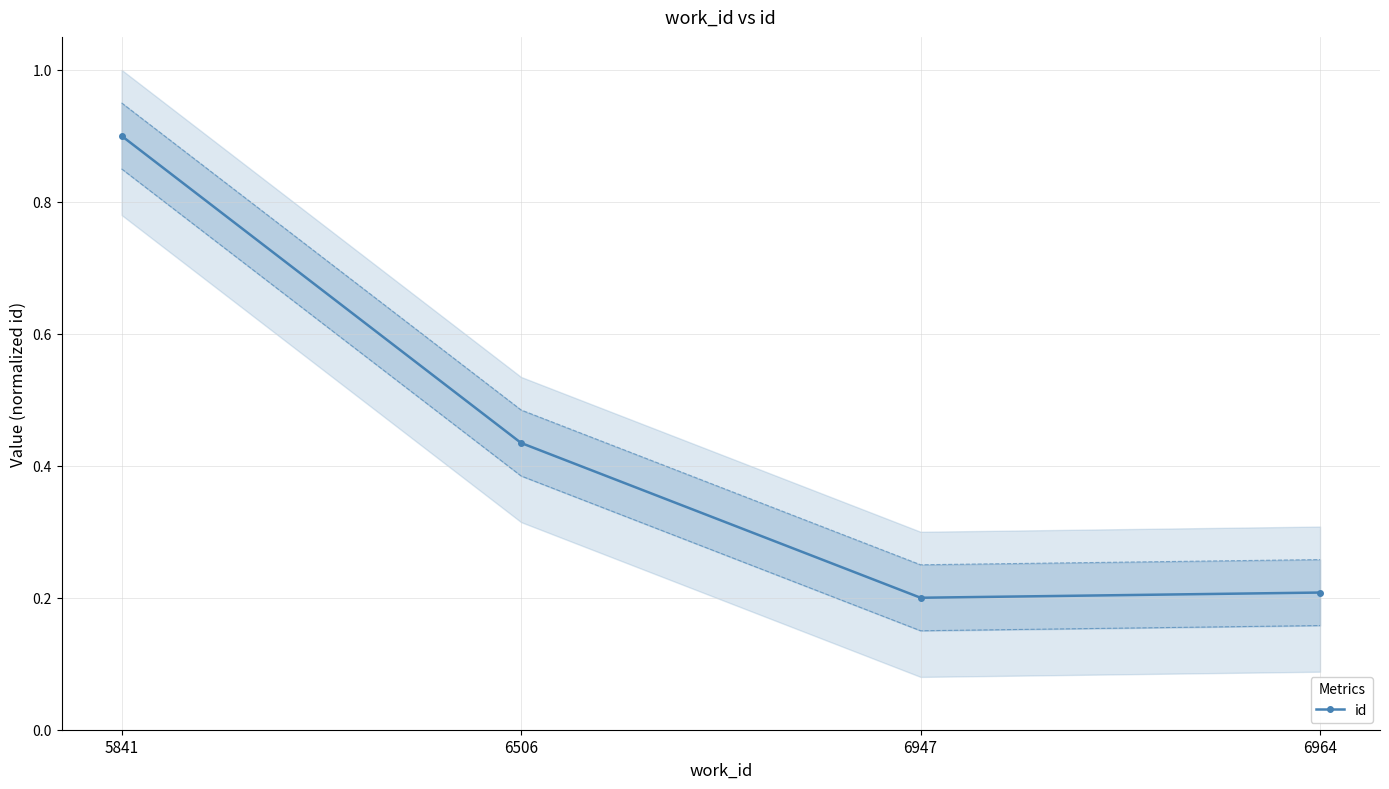

Count the number of categories in the chart.

4